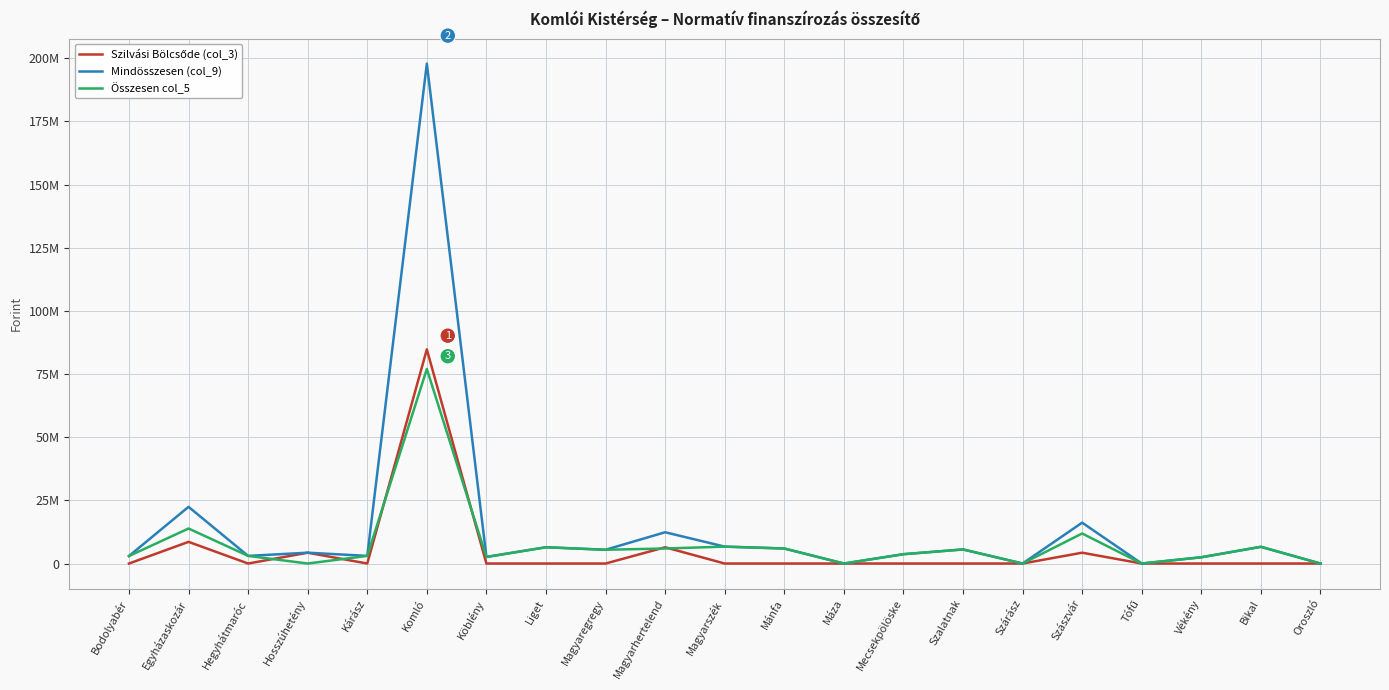

Which has a higher value, Máza or Vékény?

Máza